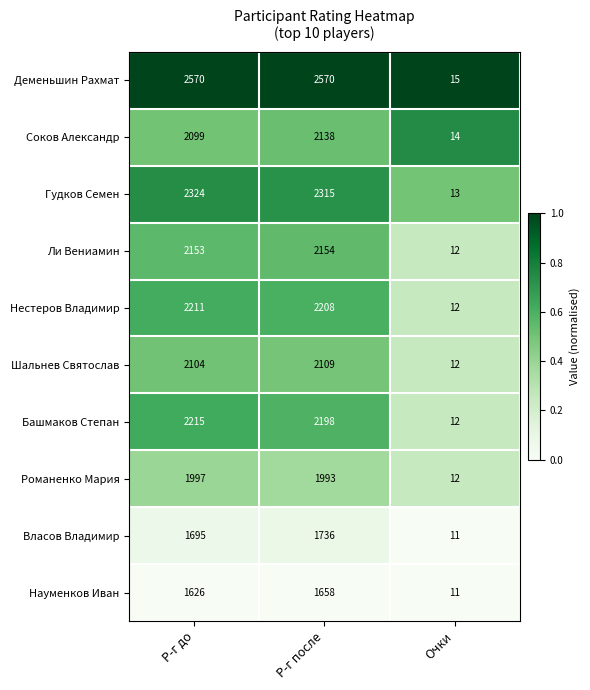

Reading right to left, list all the values displayed in this chart.

Деменьшин Рахмат: Очки=15	Р-г после=2570	Р-г до=2570
Соков Александр: Очки=14	Р-г после=2138	Р-г до=2099
Гудков Семен: Очки=13	Р-г после=2315	Р-г до=2324
Ли Вениамин: Очки=12	Р-г после=2154	Р-г до=2153
Нестеров Владимир: Очки=12	Р-г после=2208	Р-г до=2211
Шальнев Святослав: Очки=12	Р-г после=2109	Р-г до=2104
Башмаков Степан: Очки=12	Р-г после=2198	Р-г до=2215
Романенко Мария: Очки=12	Р-г после=1993	Р-г до=1997
Власов Владимир: Очки=11	Р-г после=1736	Р-г до=1695
Науменков Иван: Очки=11	Р-г после=1658	Р-г до=1626